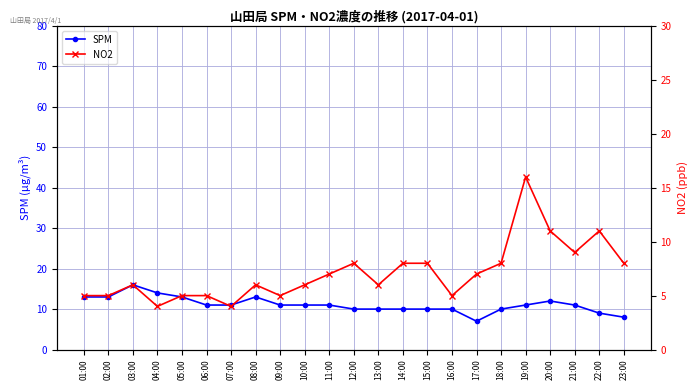

Which category has the lowest value across all series?

04:00